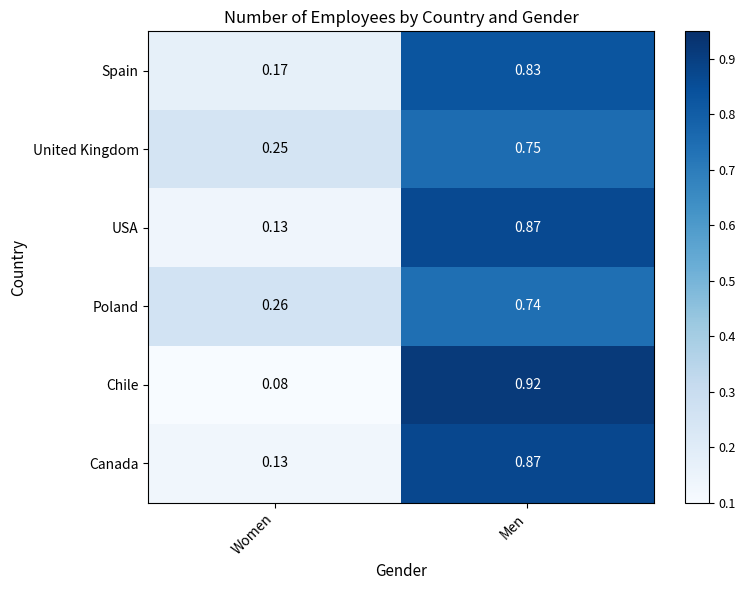

List the labels in order of USA value, smallest first.

Women, Men